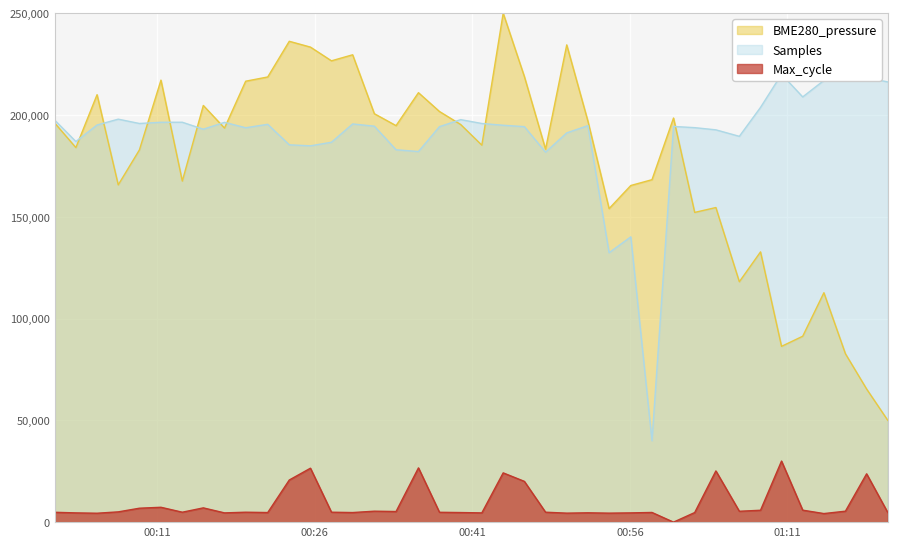

Which series ends up on top after the final intersection of BME280_pressure and Samples?

Samples